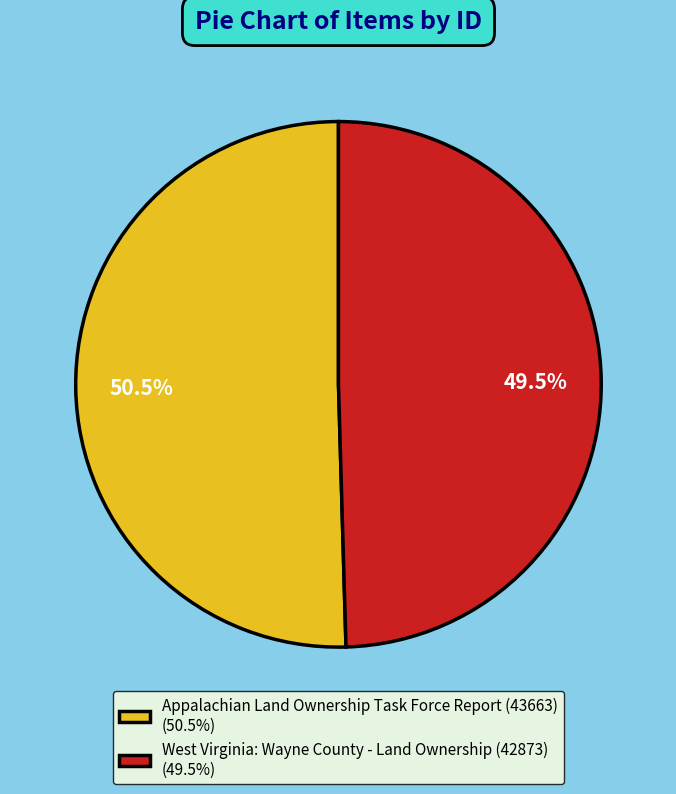

Between Appalachian Land Ownership Task Force Report (43663) (50.5%) and West Virginia: Wayne County - Land Ownership (42873) (49.5%), which is larger?

Appalachian Land Ownership Task Force Report (43663) (50.5%)